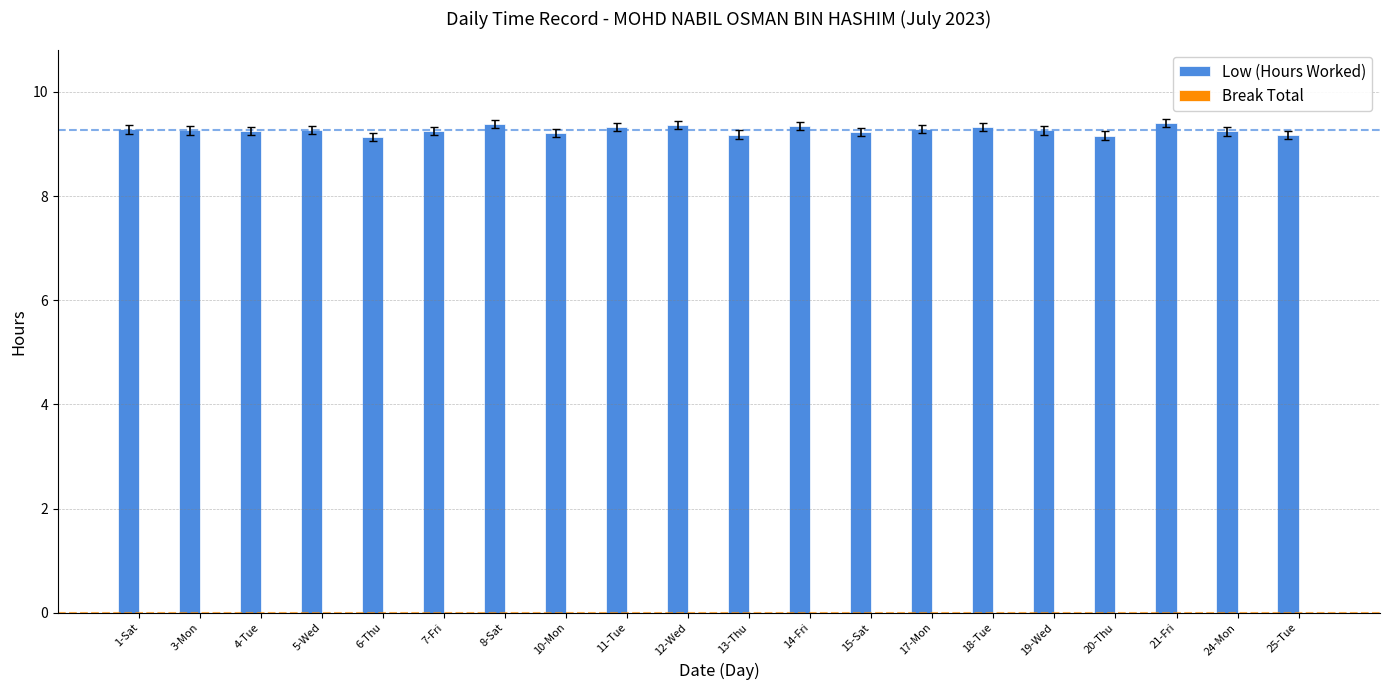

The value at 19-Wed is 9.3. True or false?

True